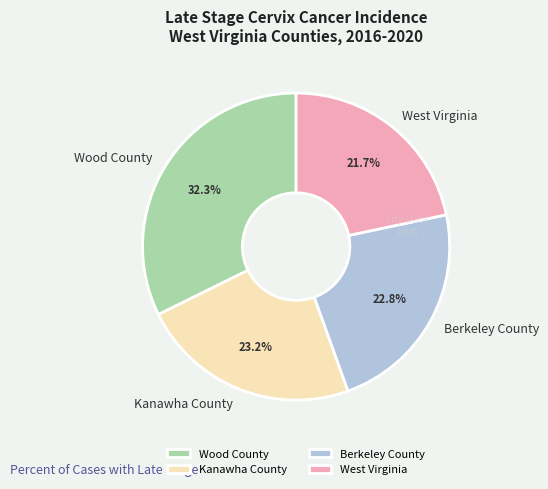

Which category has the biggest portion of the pie?

Wood County